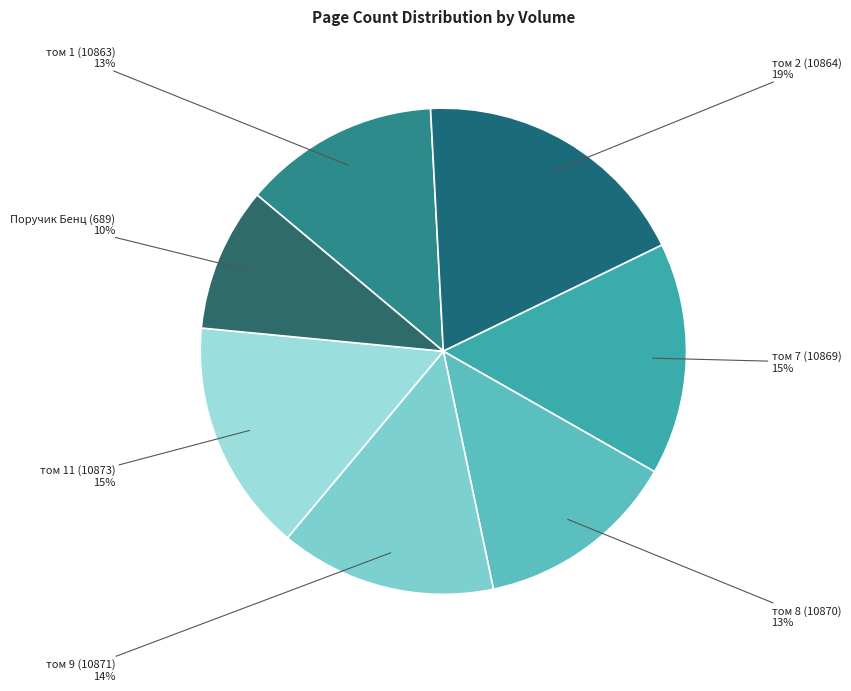

Which has a higher value, Поручик Бенц (689) or том 9 (10871)?

том 9 (10871)